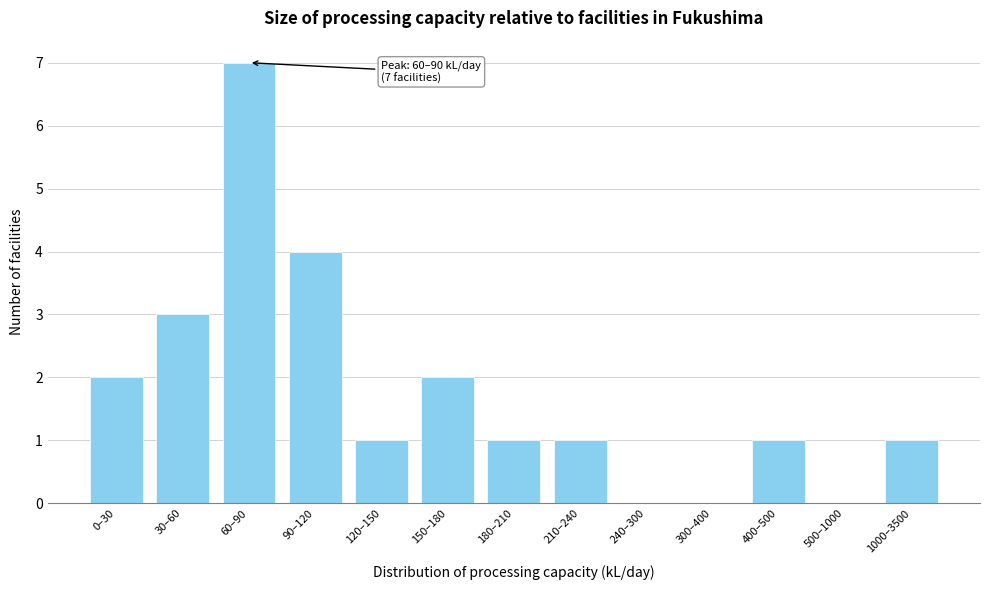

Reading left to right, list all the values displayed in this chart.

0–30=2	30–60=3	60–90=7	90–120=4	120–150=1	150–180=2	180–210=1	210–240=1	240–300=0	300–400=0	400–500=1	500–1000=0	1000–3500=1